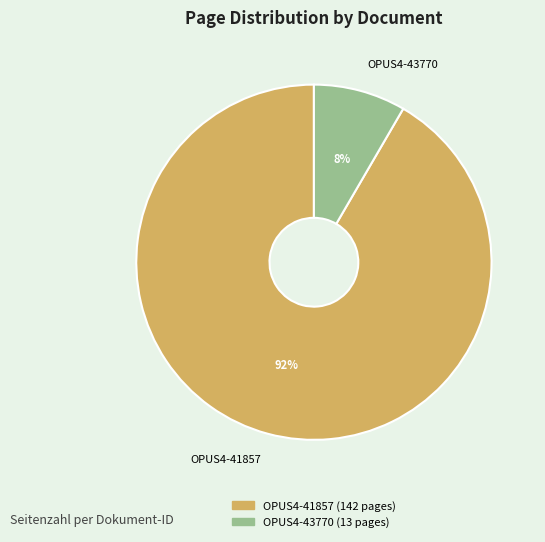

What percentage is the OPUS4-43770 slice, to the nearest percent?

8%